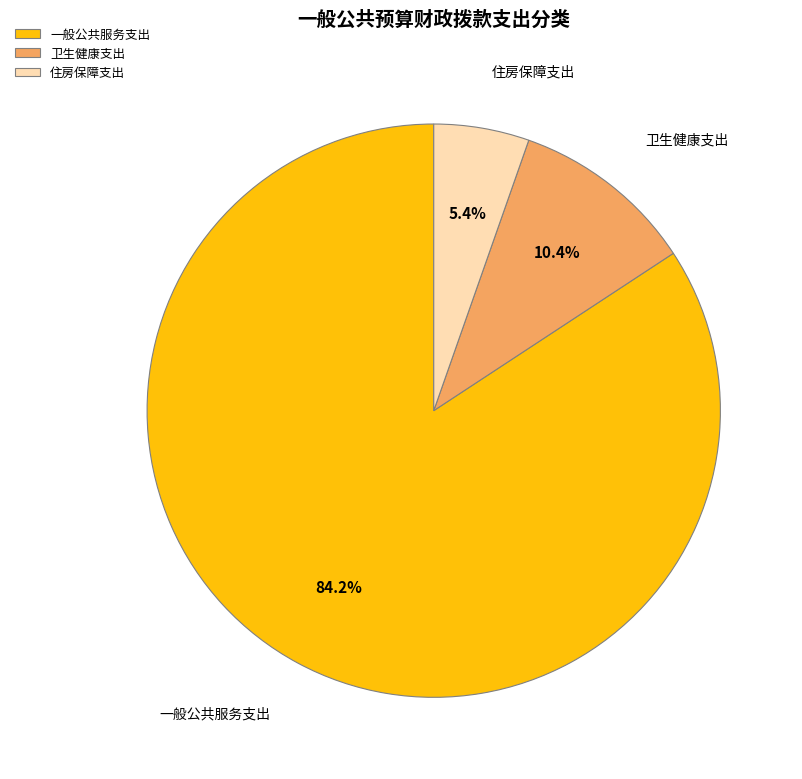

How many slices are in this pie chart?

3